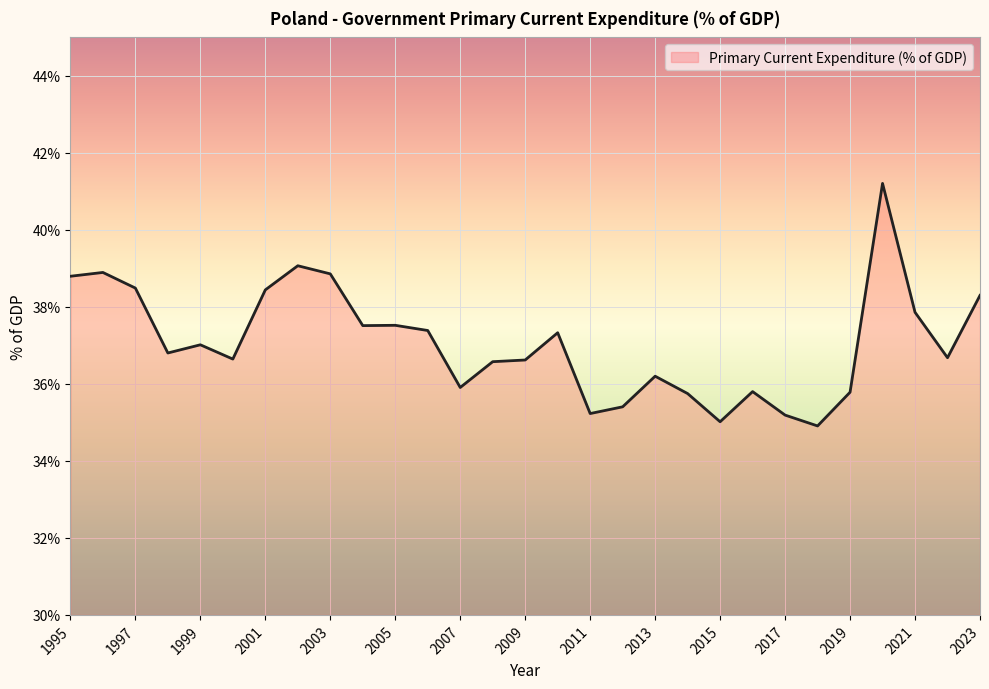

What is the greatest value displayed?

41.2